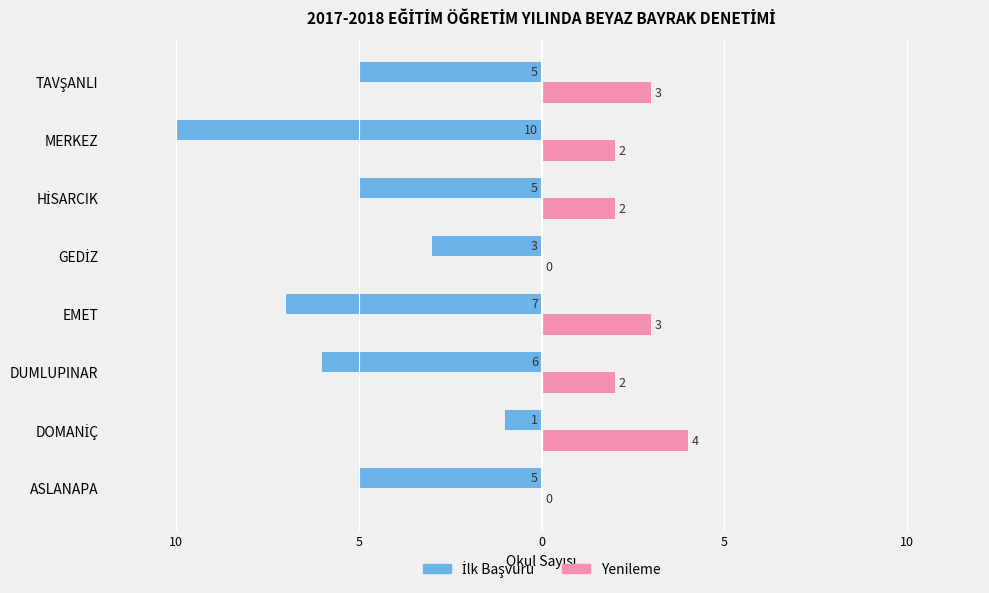

Which series has the largest range (max minus min)?

İlk Başvuru